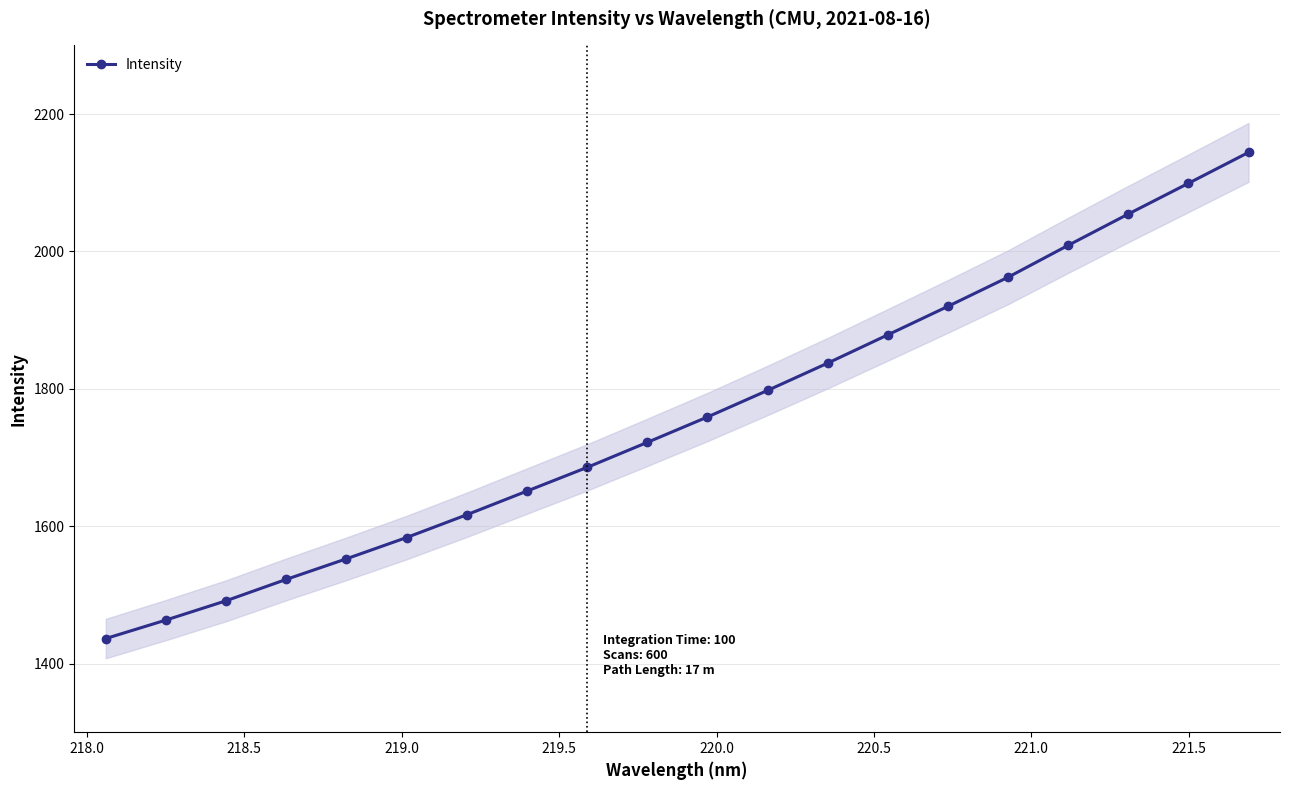

What is the minimum value shown in the chart?

1436.4